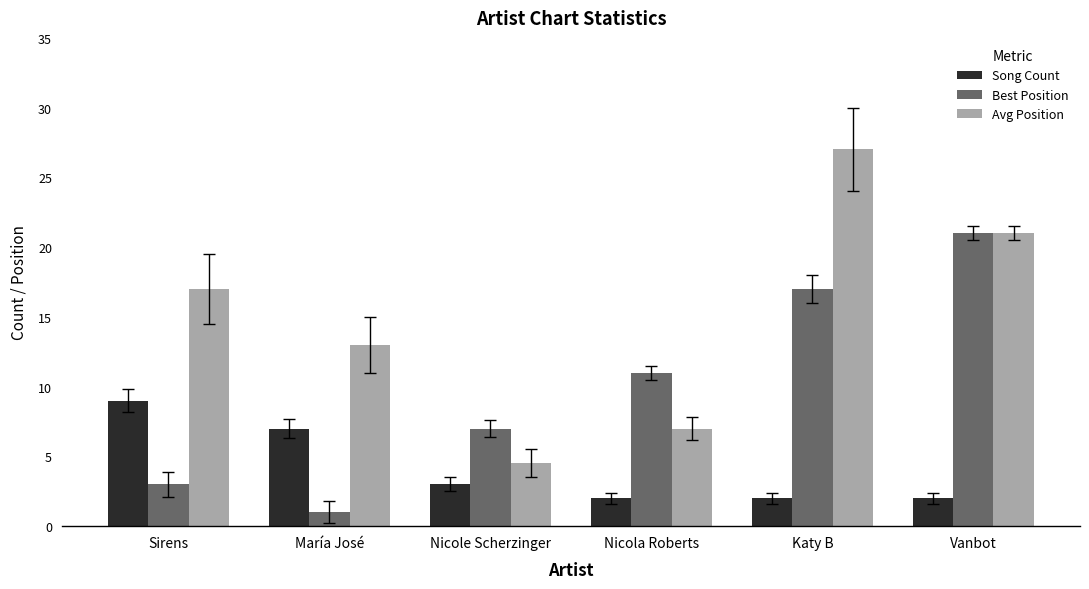

What position from the left is Nicole Scherzinger?

3